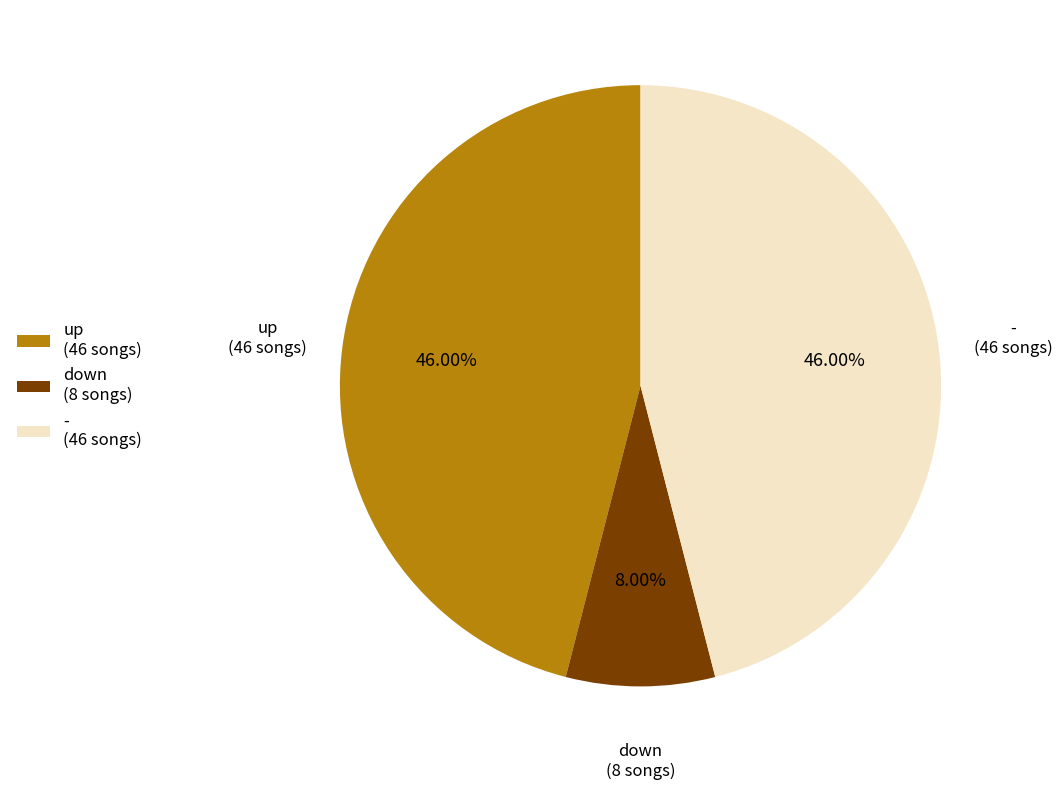

To the nearest percent, what portion does - represent?

46%